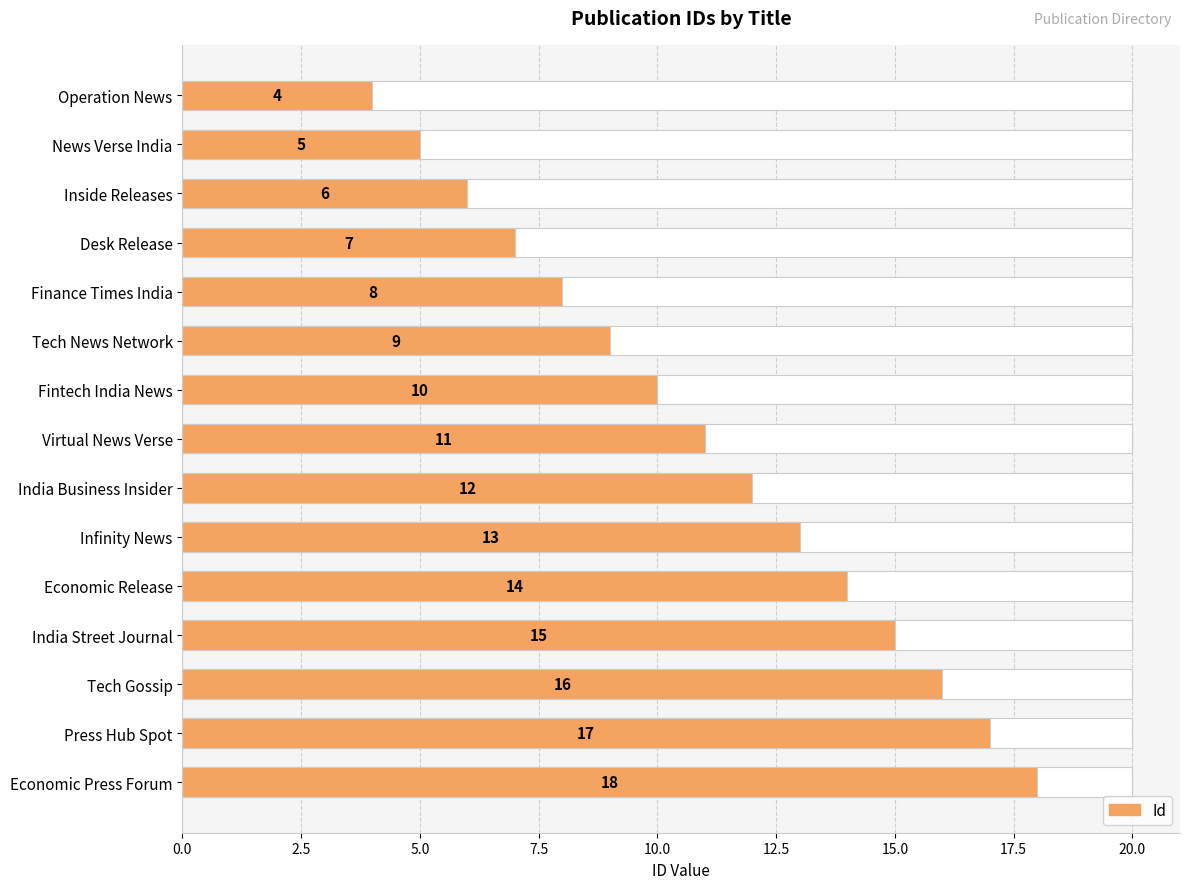

Does the chart contain stacked bars?

No